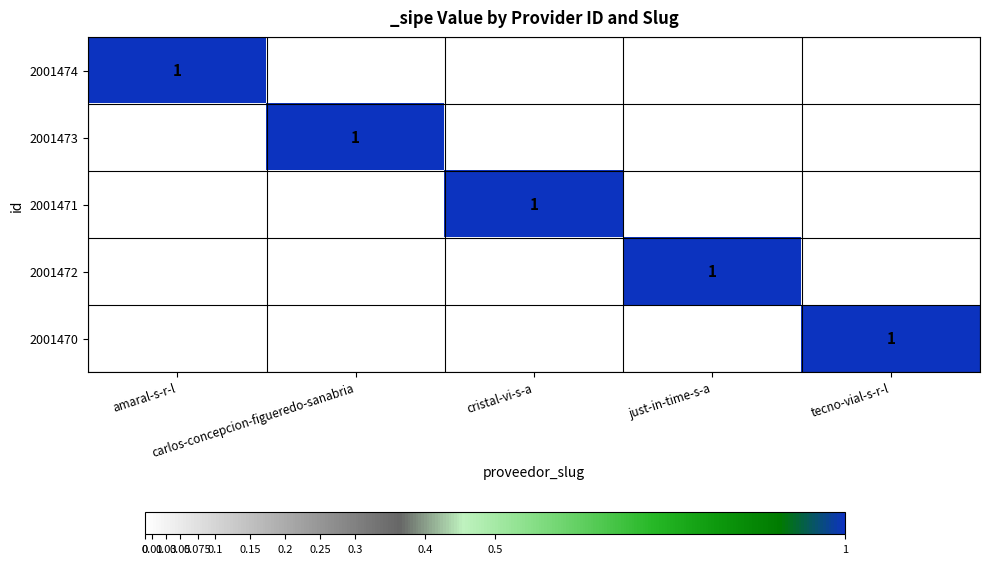

What is the sum of all 2001471 values?

1